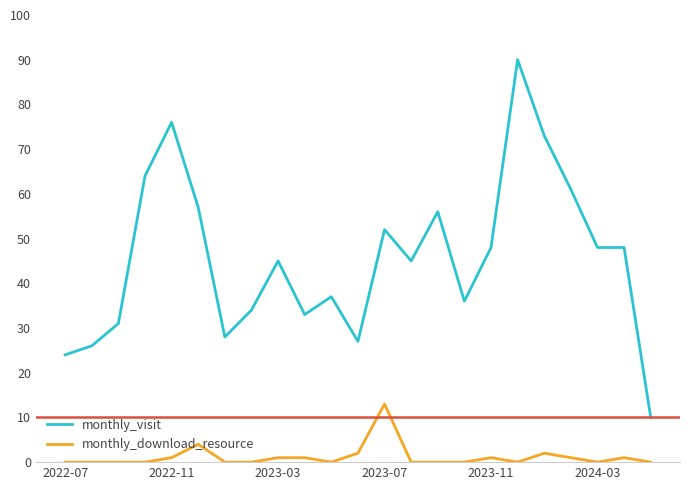

What is the maximum value shown in the chart?

90